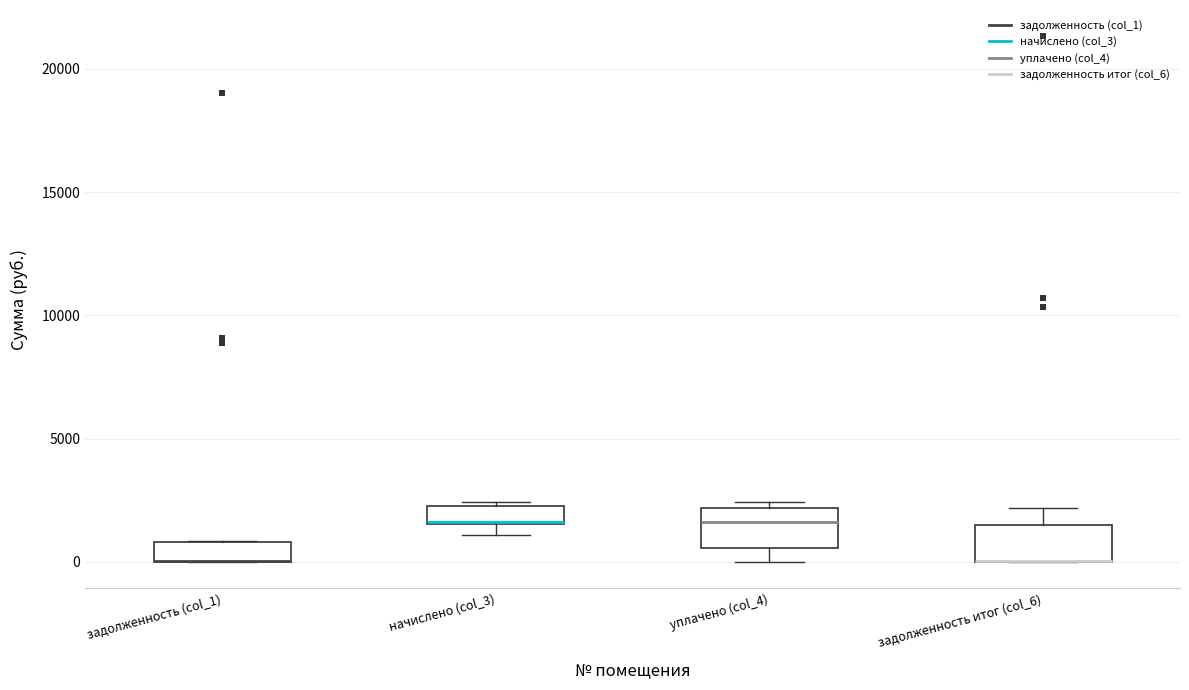

Where is the upper edge of the box for начислено (col_3) on the y-axis? The values are not printed on the chart, so give them approximately, as read against the axis.

2500